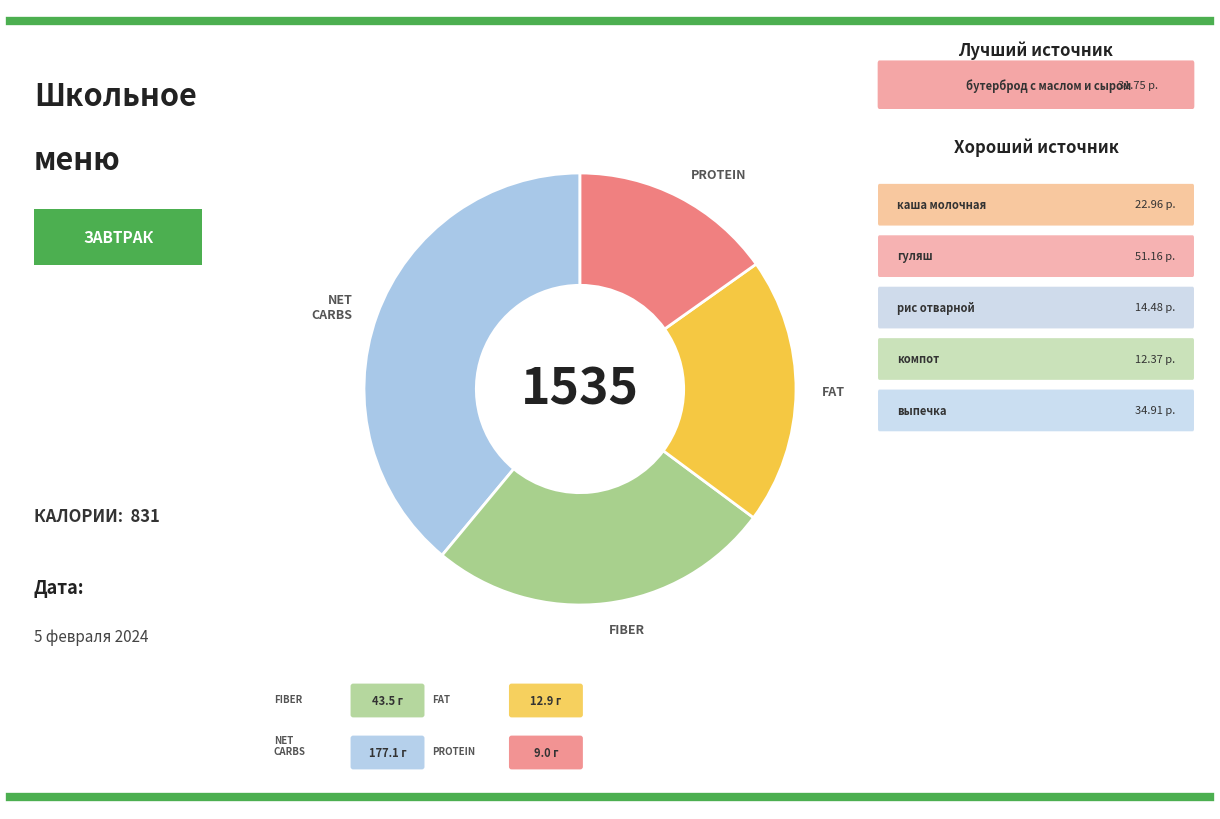

Which category has the biggest portion of the pie?

NET CARBS